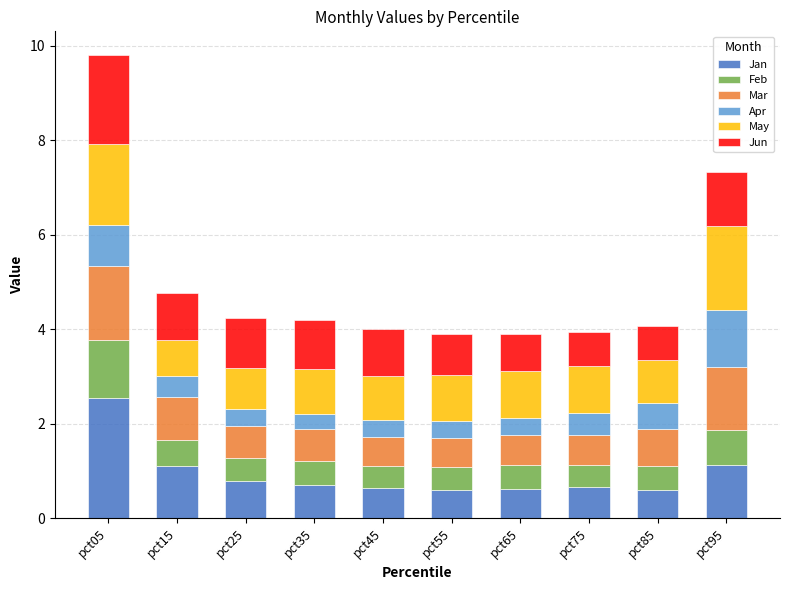

What is the sum of the Jan values at pct35 and pct85?

1.3